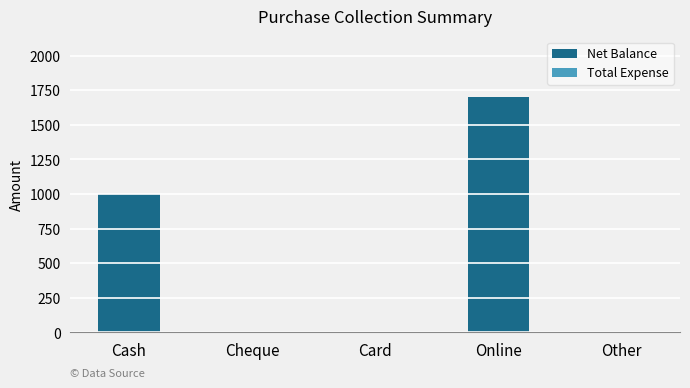

What is the change in value from Card to Online?

+1700